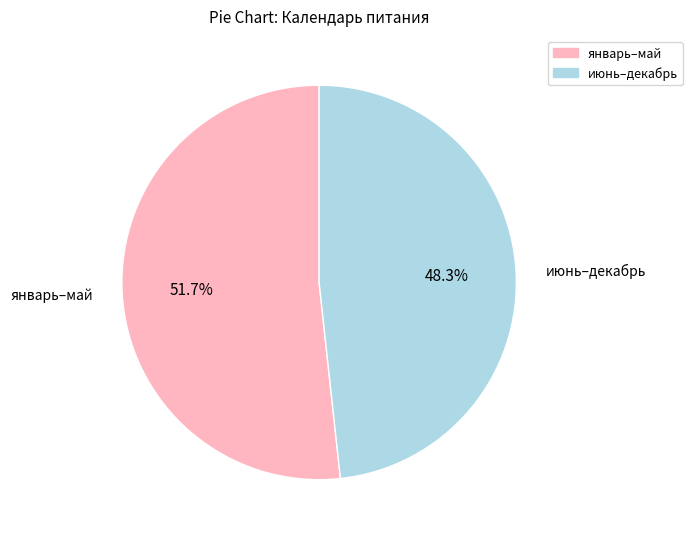

To the nearest percent, what is the difference between the largest and smallest slice percentages?

3%